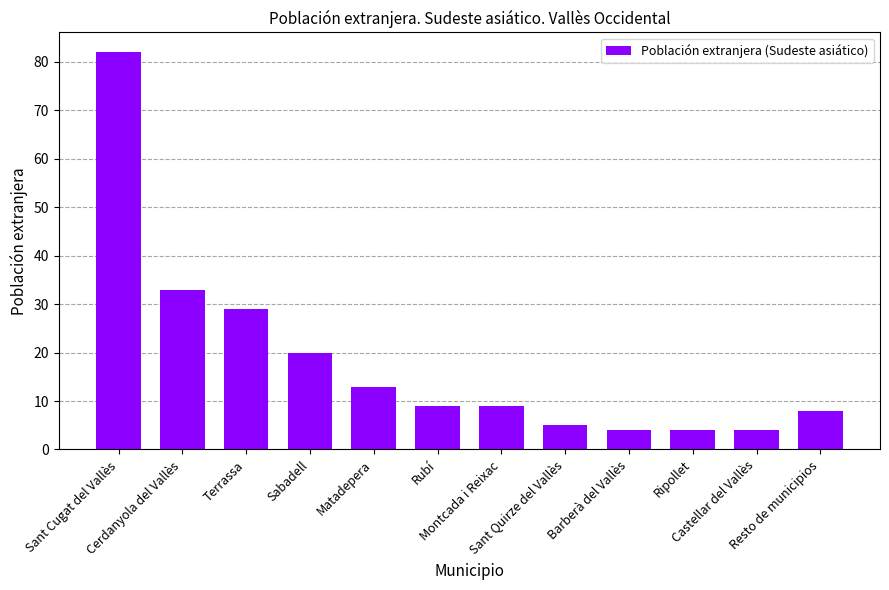

What is the sum of all values?

220